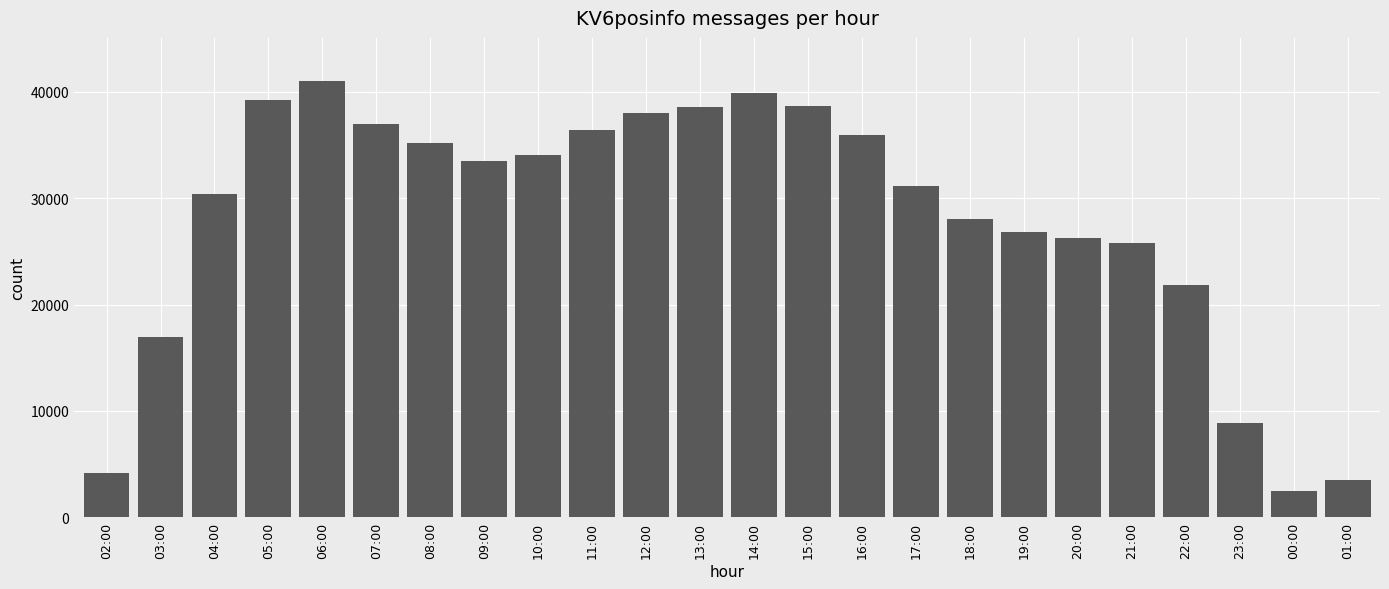

What is the label of the 19th bar from the left?

20:00